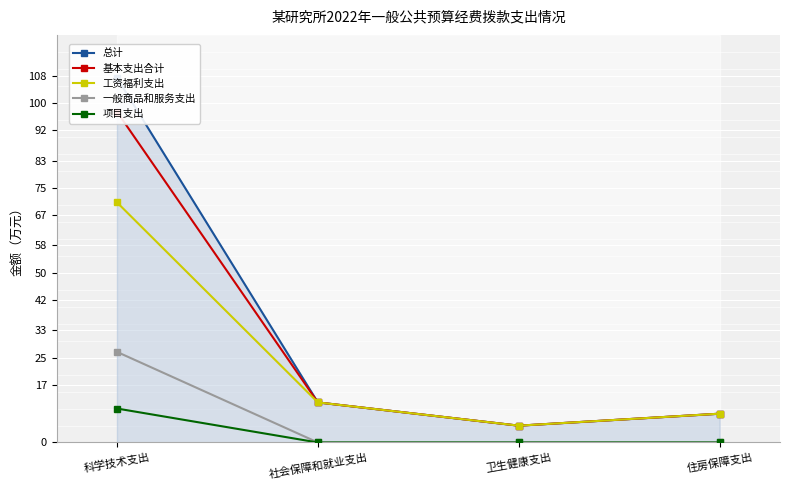

True or false: 基本支出合计 has a value of 8.5 at 住房保障支出.

True